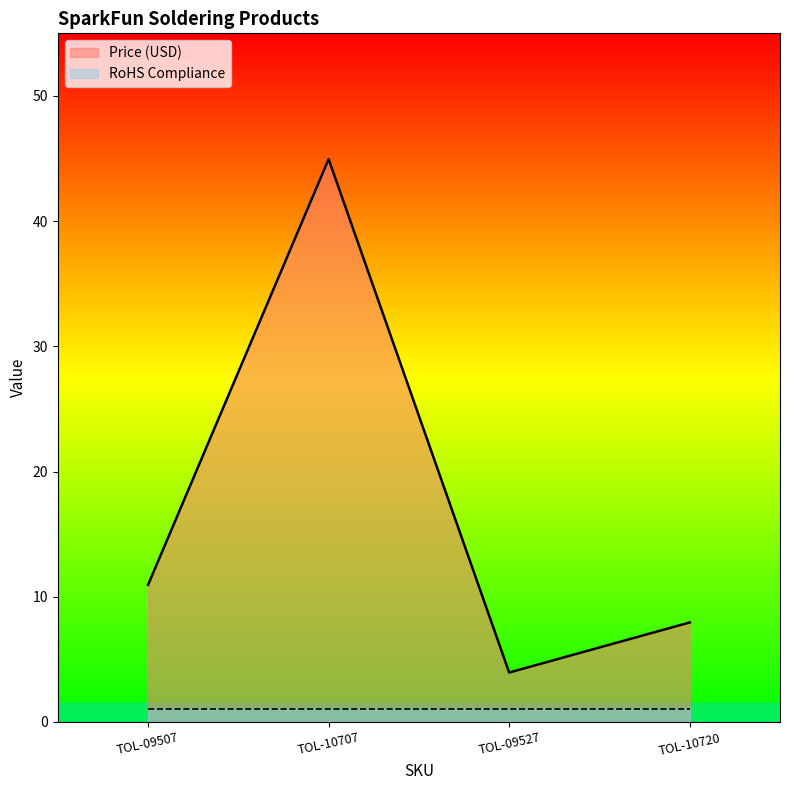

How many series are shown in this chart?

2